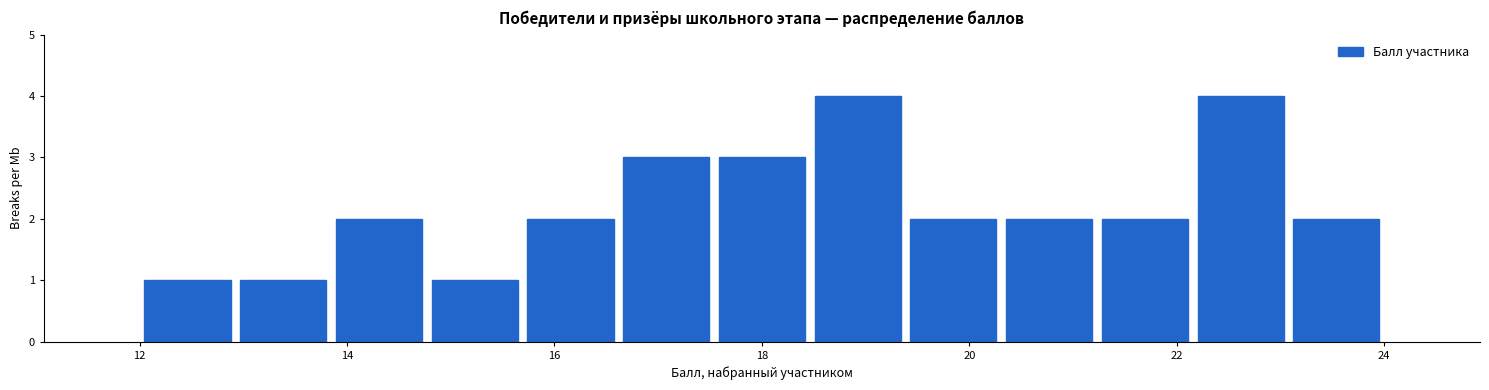

How tall is the bar that spans 17.6 to 18.4 on the x-axis? Neither the bar edges nor the heights are printed on the chart, so give them approximately, as read against the axes.

3